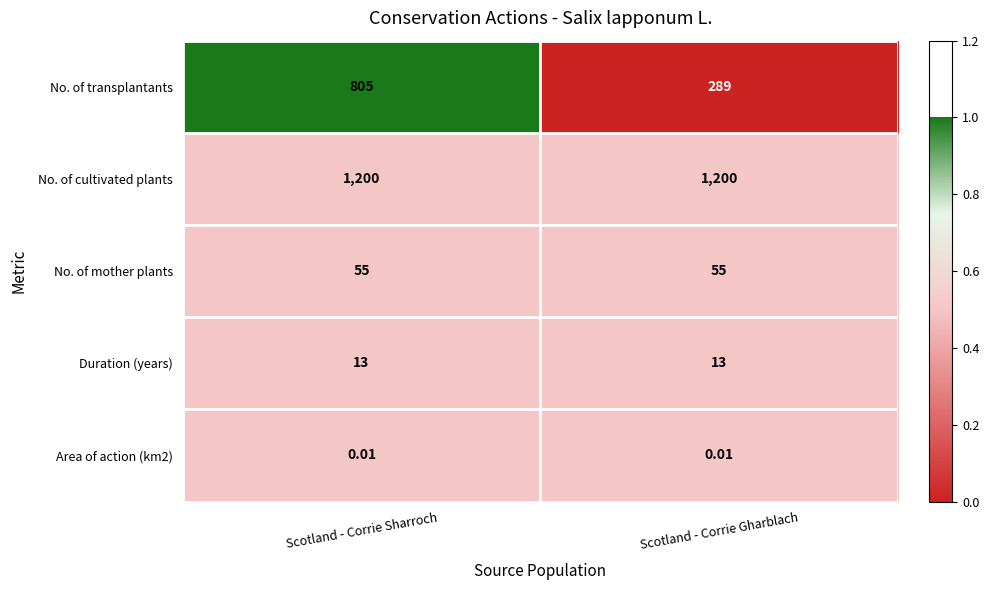

Which series has the widest spread of values?

No. of transplantants